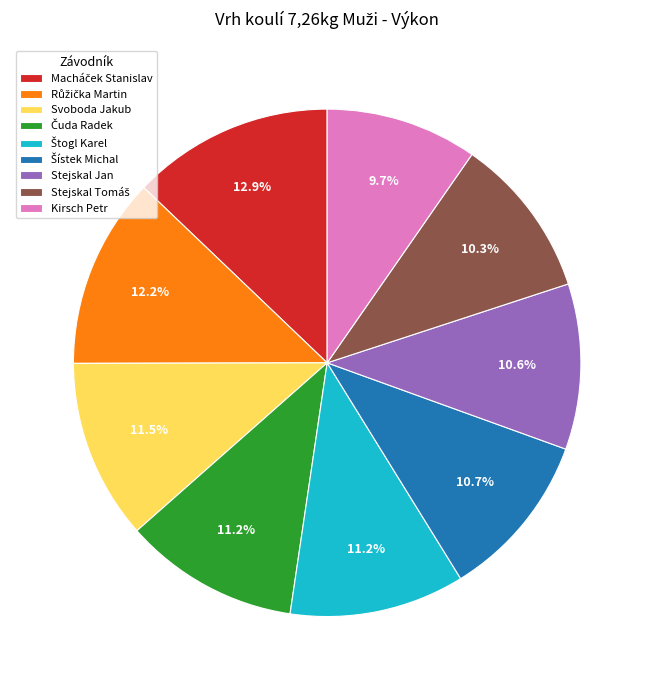

Which category has the smallest portion of the pie?

Kirsch Petr